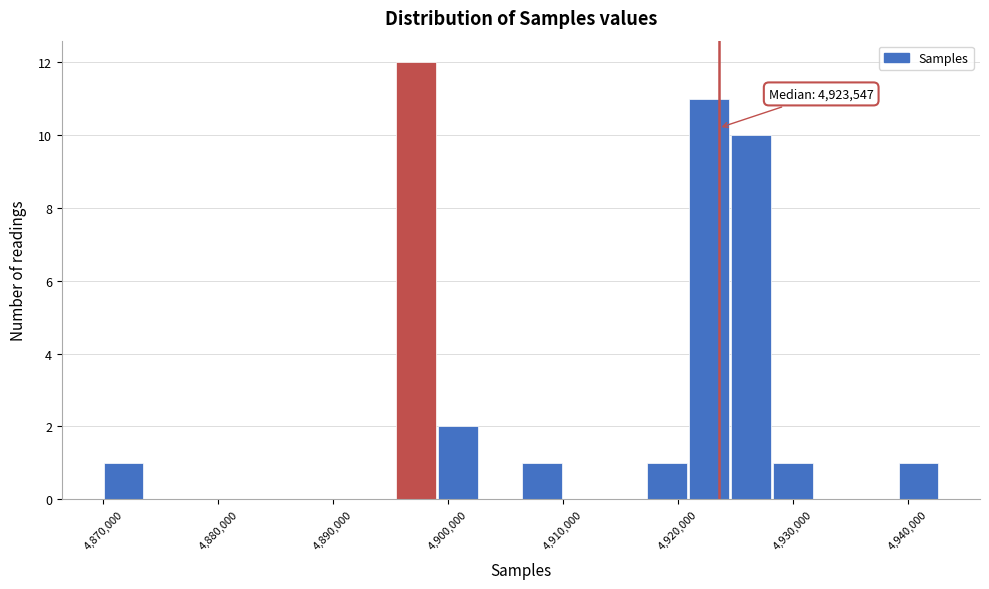

Around what value on the x-axis is the tallest bar? Give the approximate position of its centre, as read against the axis.

4897000